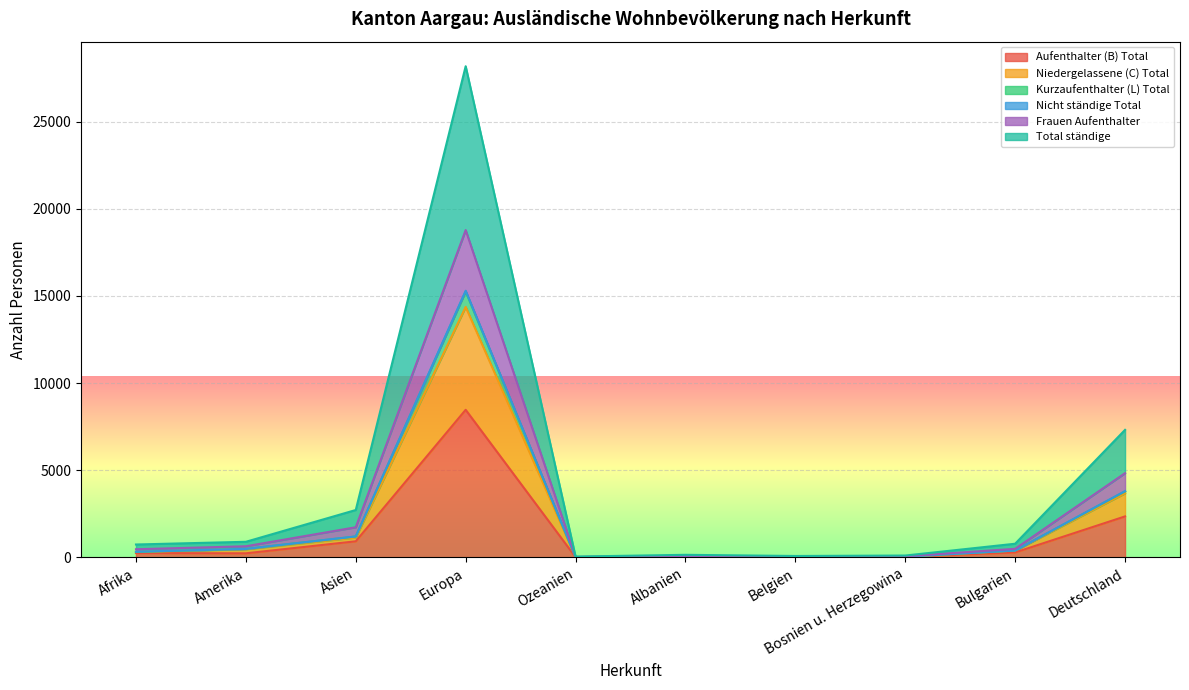

What is the spread (max minus min) of values at Asien?

1795